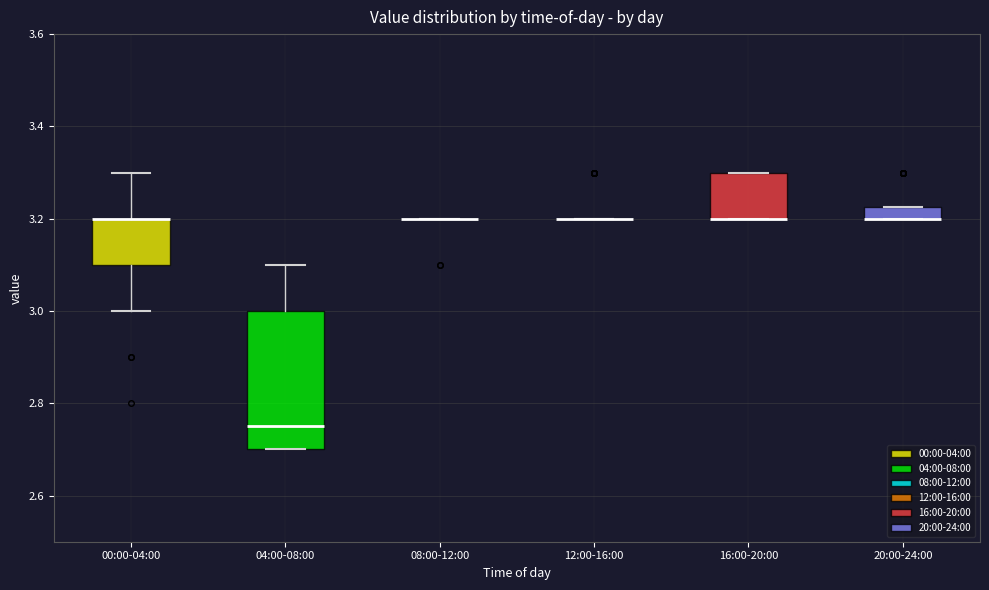

Comparing the boxes themselves (not the whiskers), which one is the tallest?

04:00-08:00